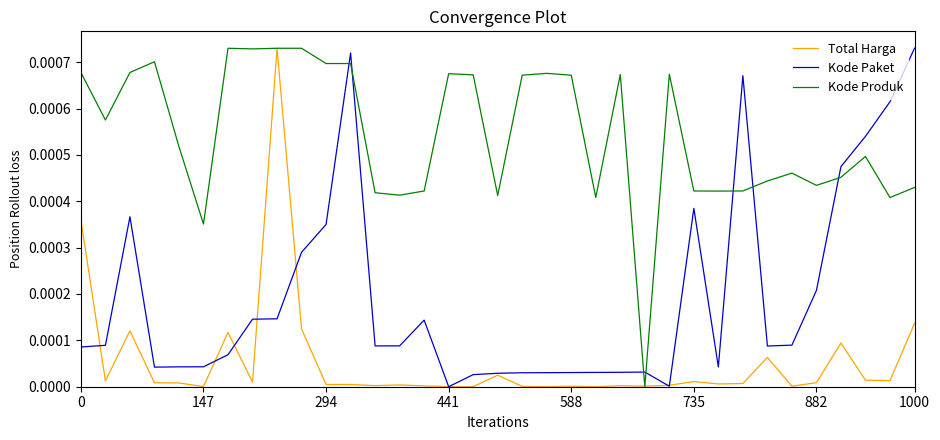

Which series has the largest total across all categories?

Kode Produk